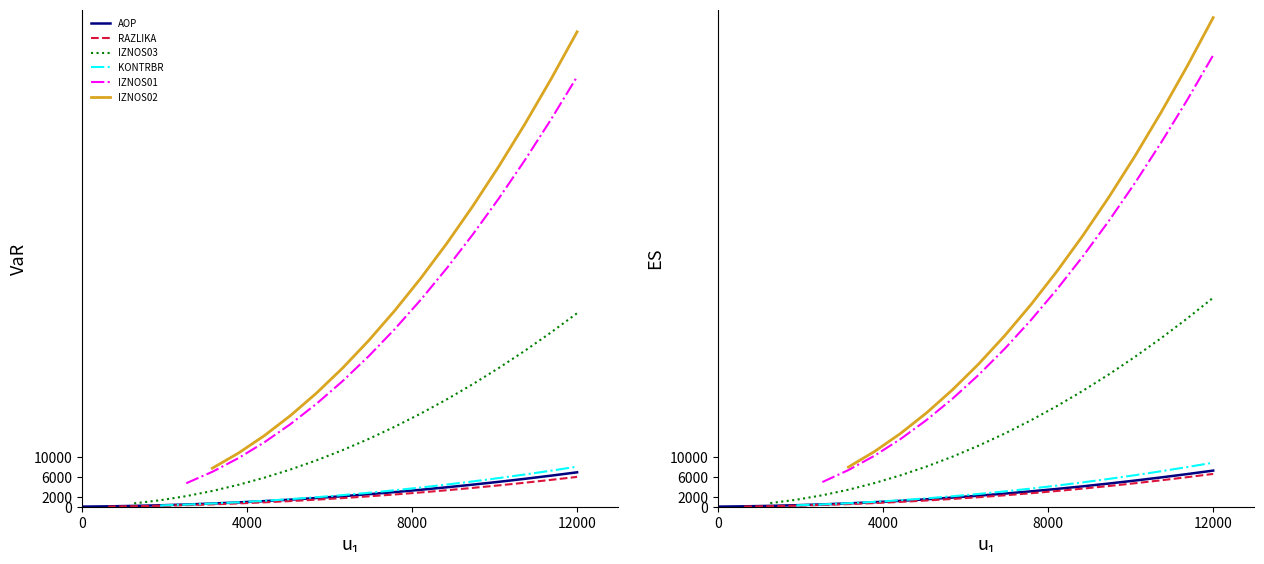

True or false: IZNOS03 and AOP intersect in this chart.

False